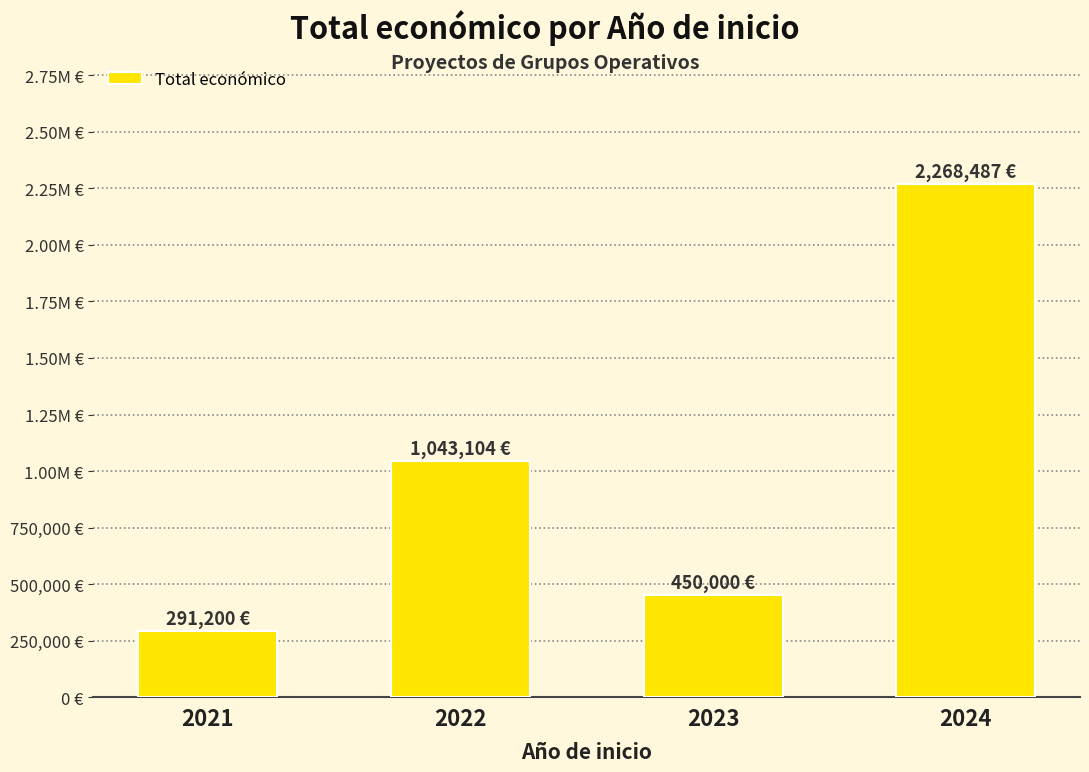

Which category has the highest value across all series?

2024